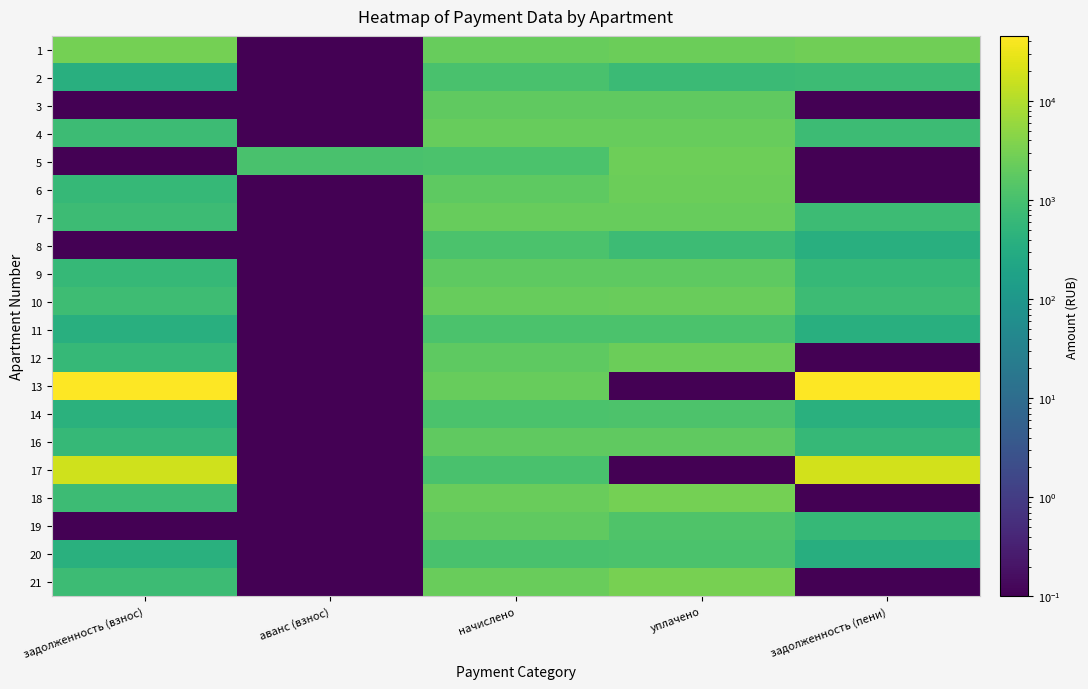

What is the smallest value displayed?

0.1